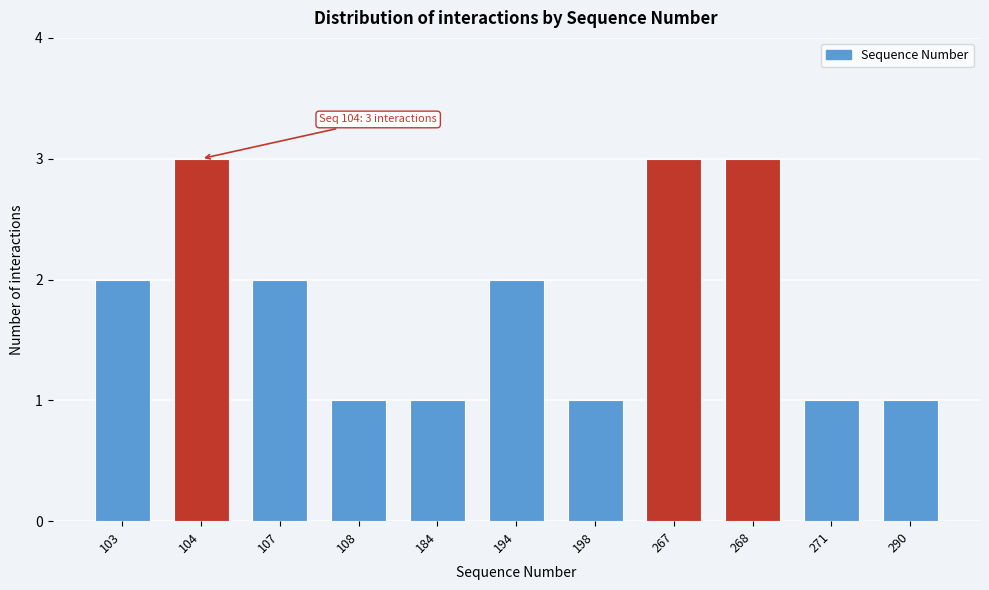

Reading right to left, extract all data points from this chart.

1	1	3	3	1	2	1	1	2	3	2